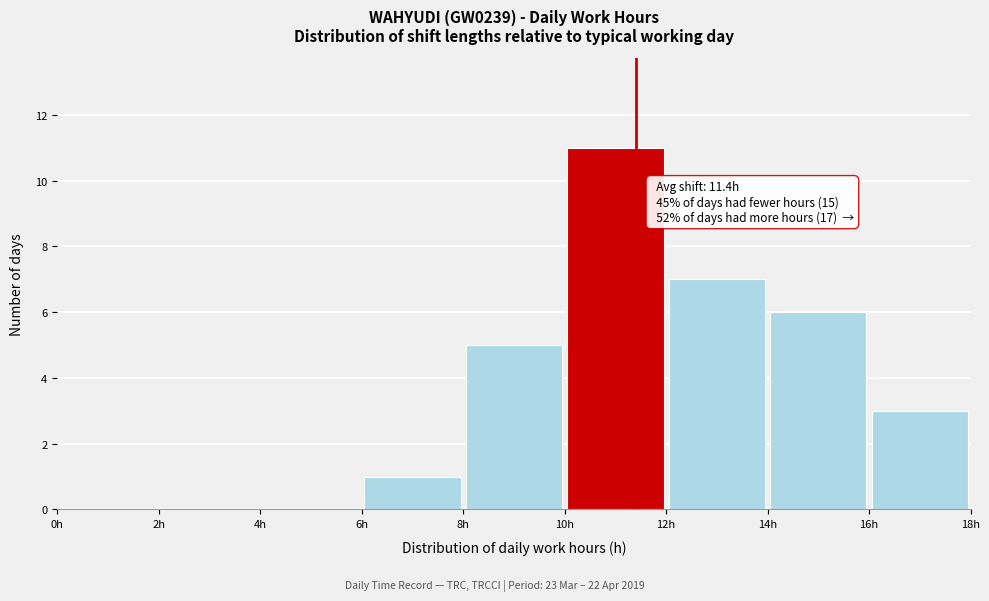

Over which range of the x-axis is the bar tallest?

10 to 12